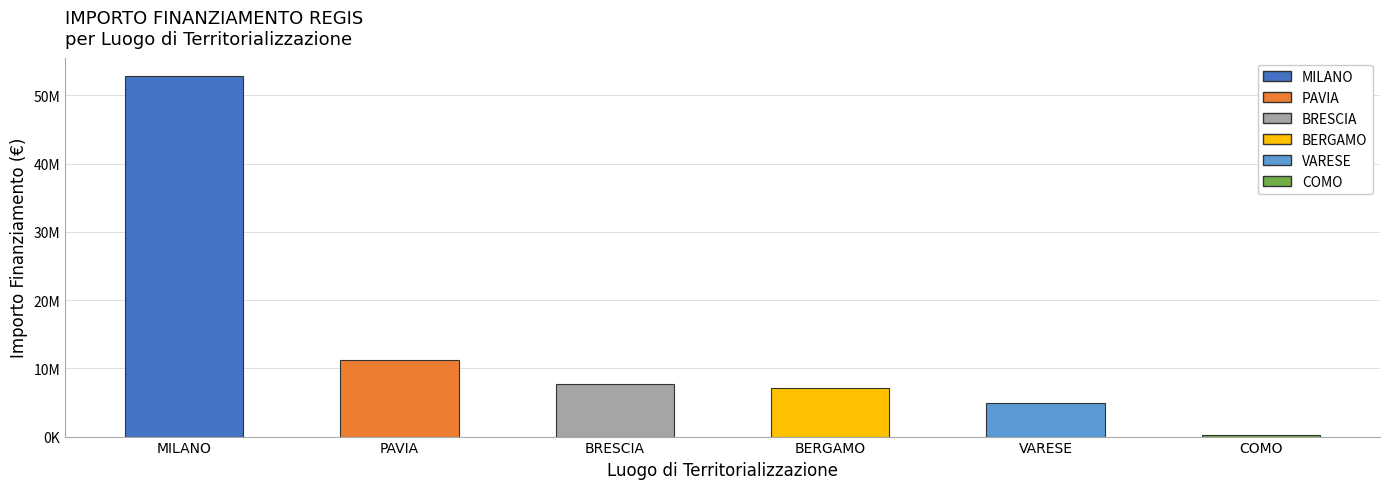

What is the ratio of the value at BERGAMO to the value at VARESE?

1.4